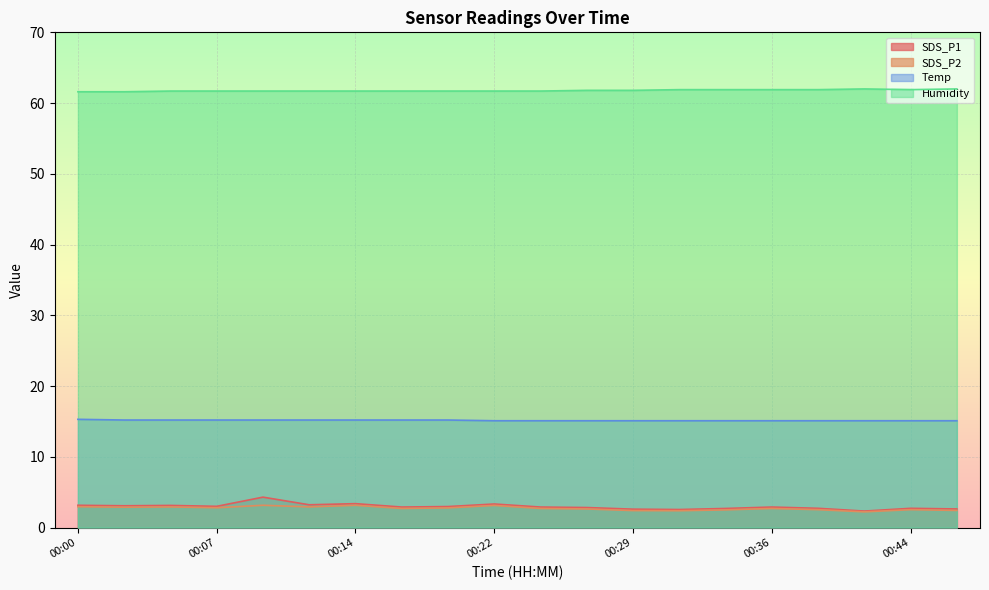

How many Temp values are between 15 and 16?

20